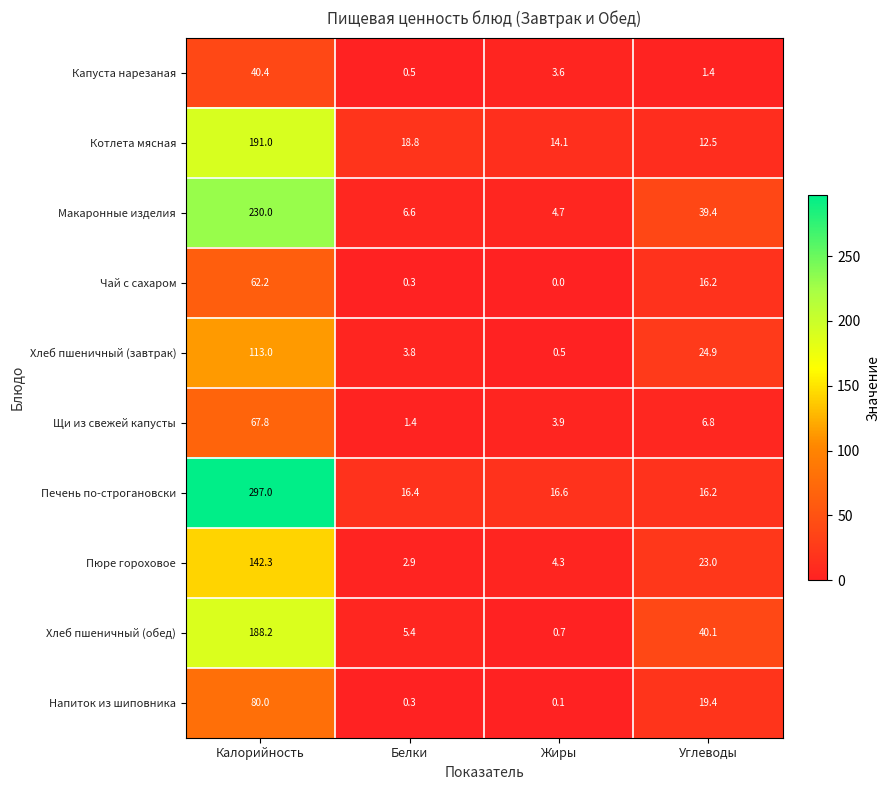

Which series changed the most between Калорийность and Жиры?

Печень по-строгановски